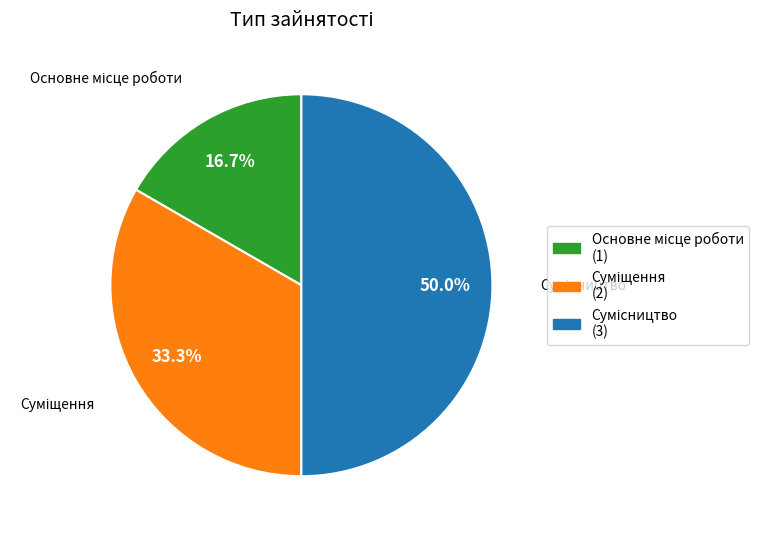

Do Сумісництво and Основне місце роботи together represent more than half of the pie?

Yes